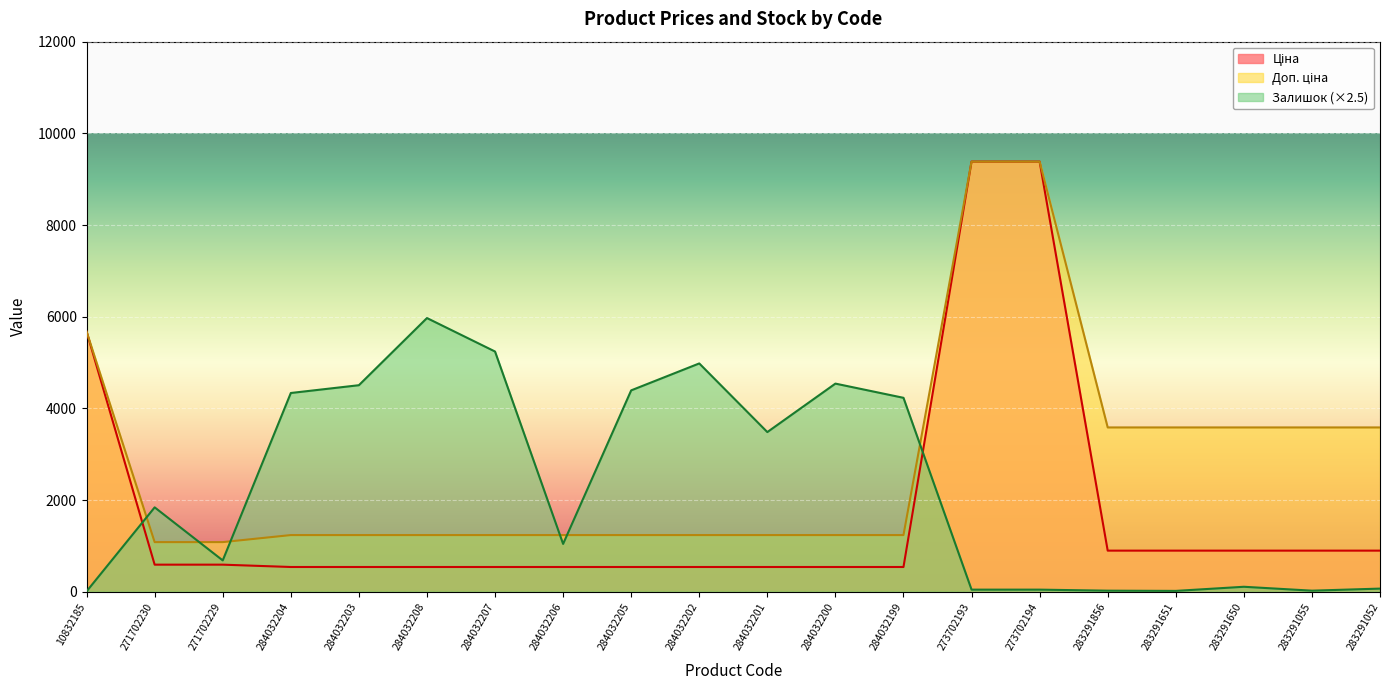

The Ціна series shows 747.0 at 284032202. True or false?

False